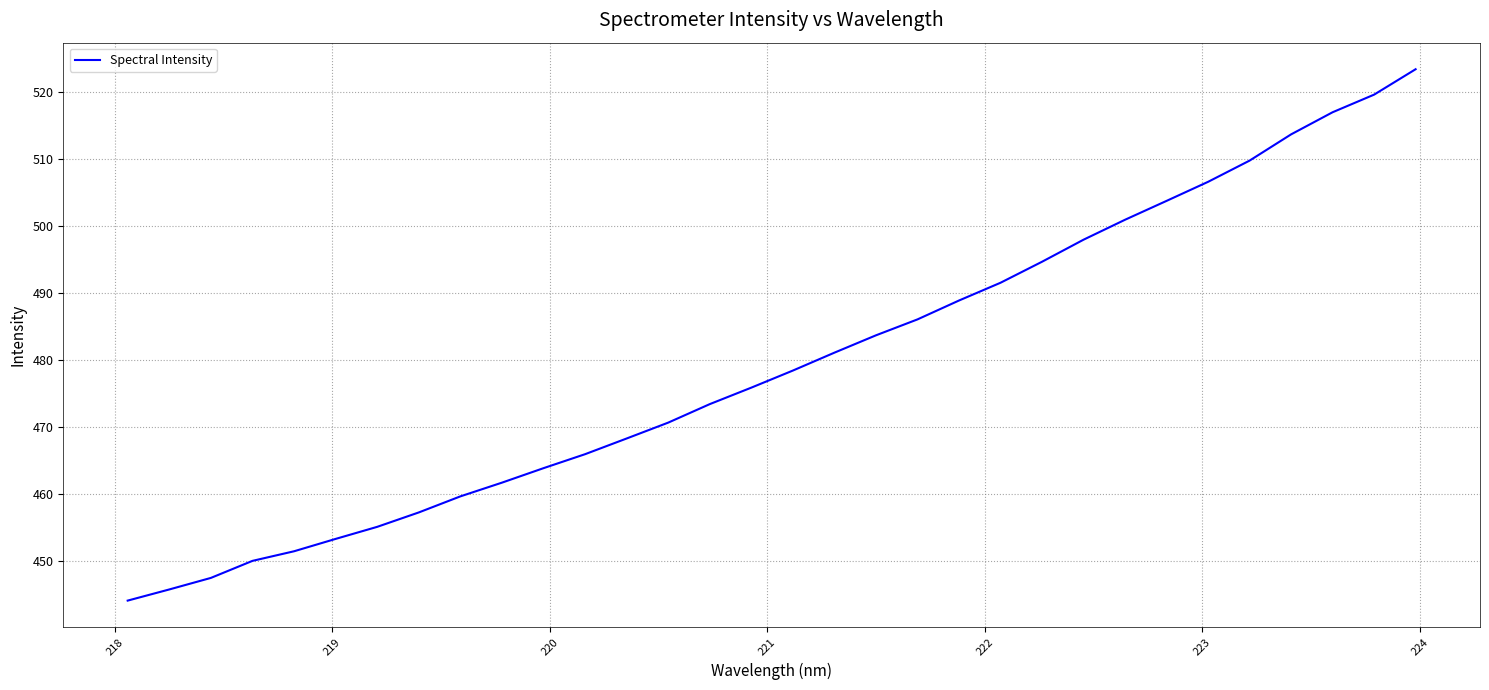

What is the difference between the maximum and minimum values?

79.4